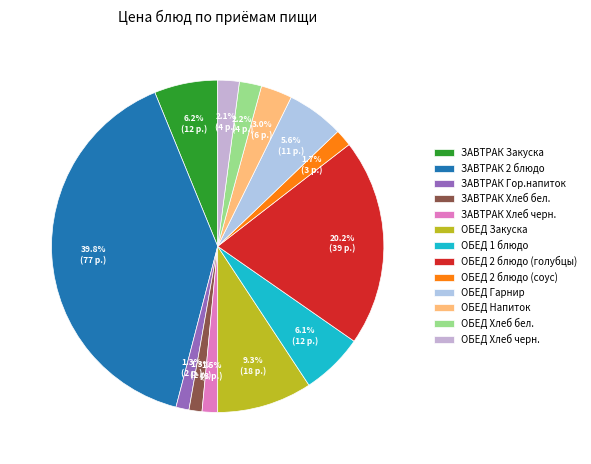

What percentage is the ОБЕД Гарнир slice, to the nearest percent?

6%